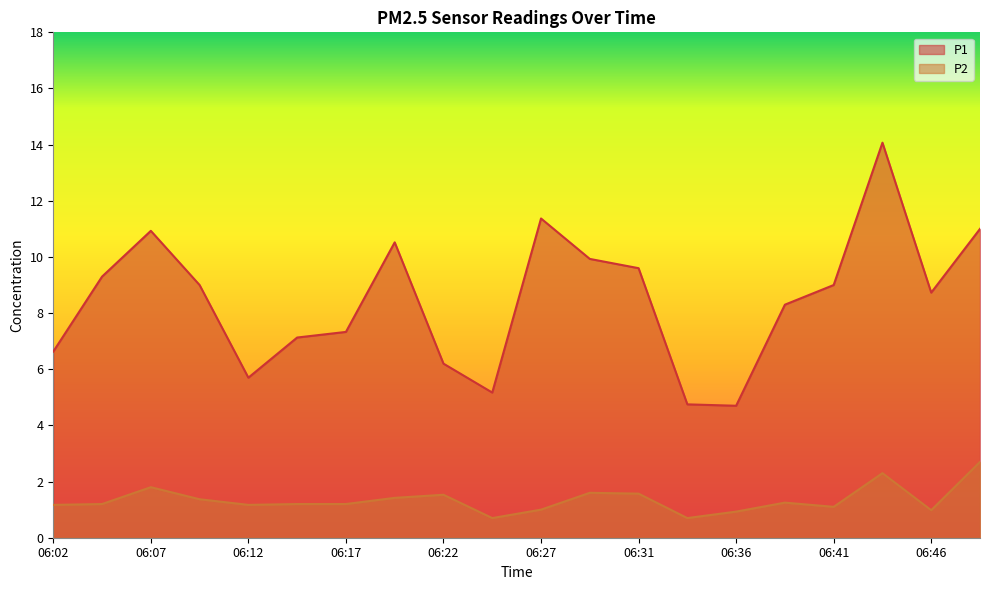

True or false: P1 has more than 0 interior local peaks.

True